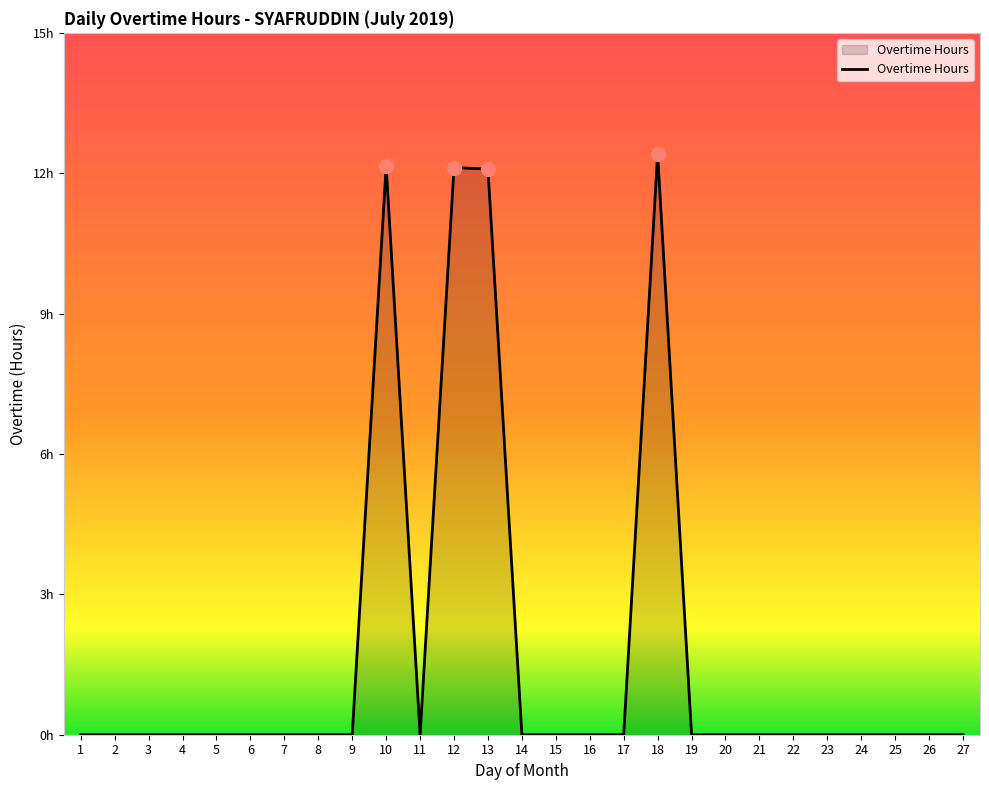

At which category does the data reach its first local valley?

11